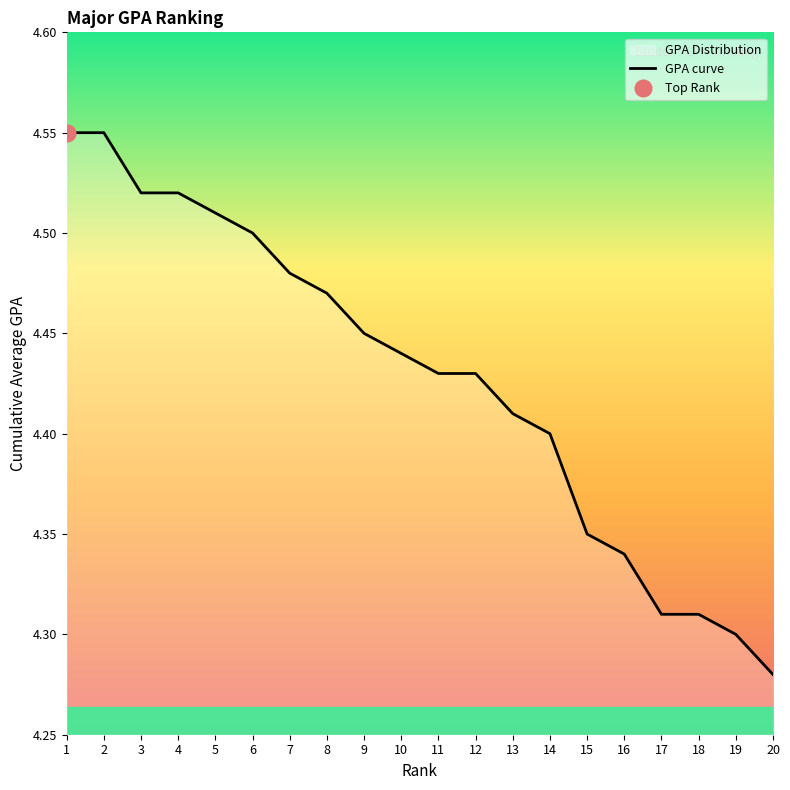

Reading right to left, transcribe all the data shown in this chart.

20=4.3	19=4.3	18=4.3	17=4.3	16=4.3	15=4.3	14=4.4	13=4.4	12=4.4	11=4.4	10=4.4	9=4.5	8=4.5	7=4.5	6=4.5	5=4.5	4=4.5	3=4.5	2=4.5	1=4.5